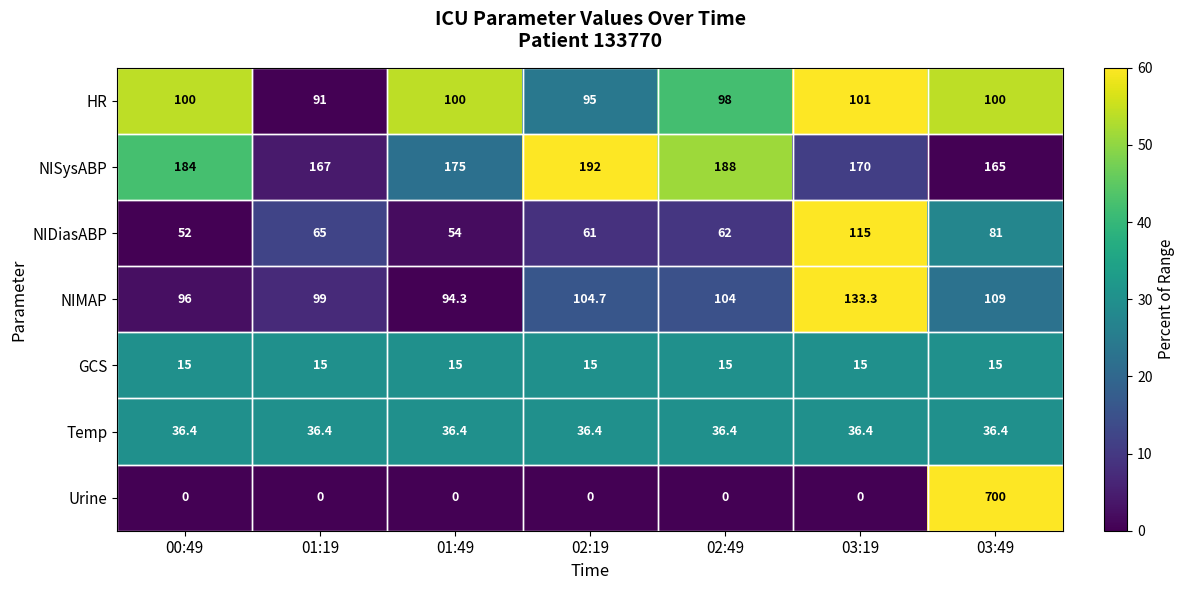

What is the difference between the maximum and minimum values in the Urine series?

700.0